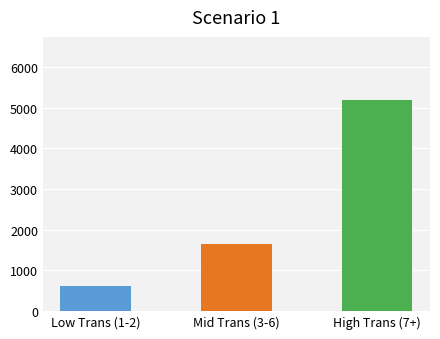

Does the chart contain stacked bars?

No